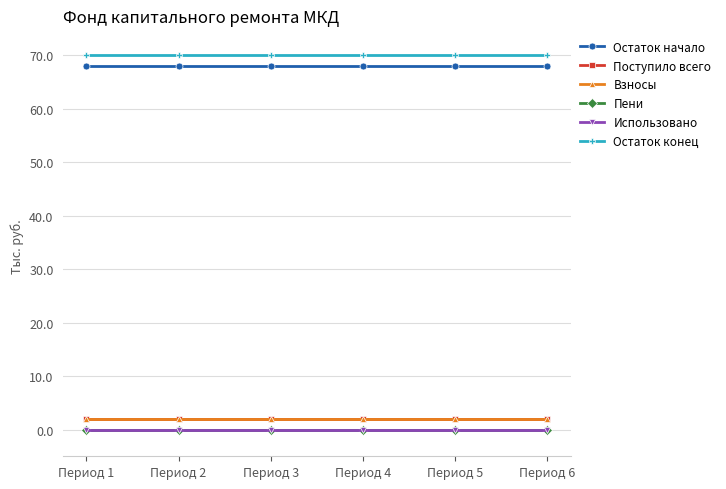

Is this an area chart (filled region under the line)?

No